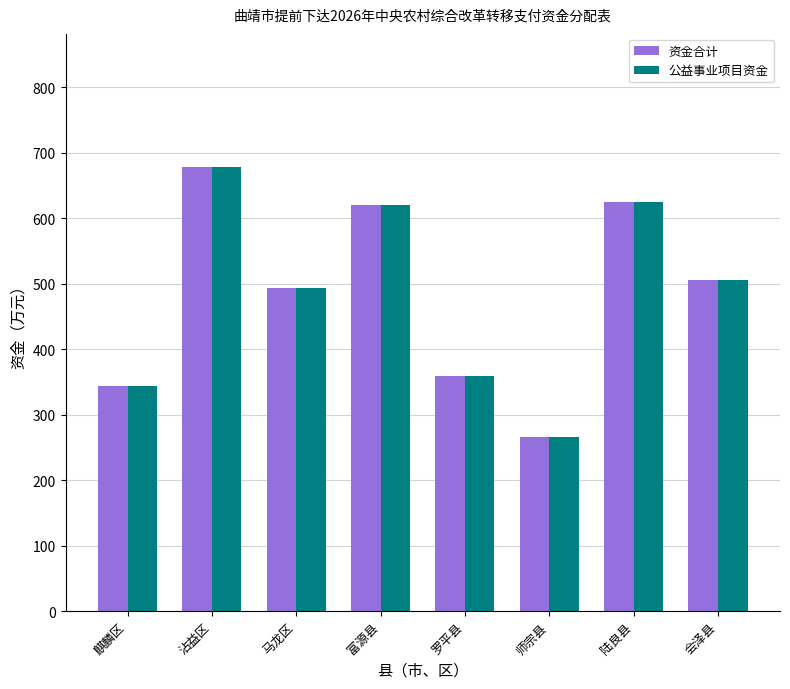

What is the maximum value shown in the chart?

678